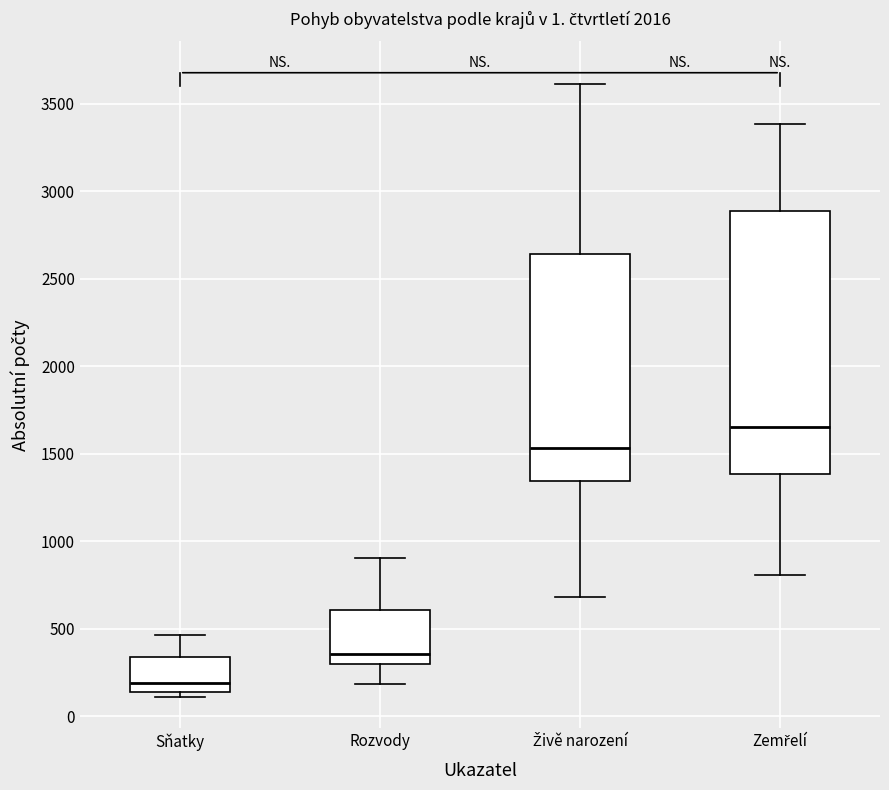

Which box has the highest median line?

Zemřelí